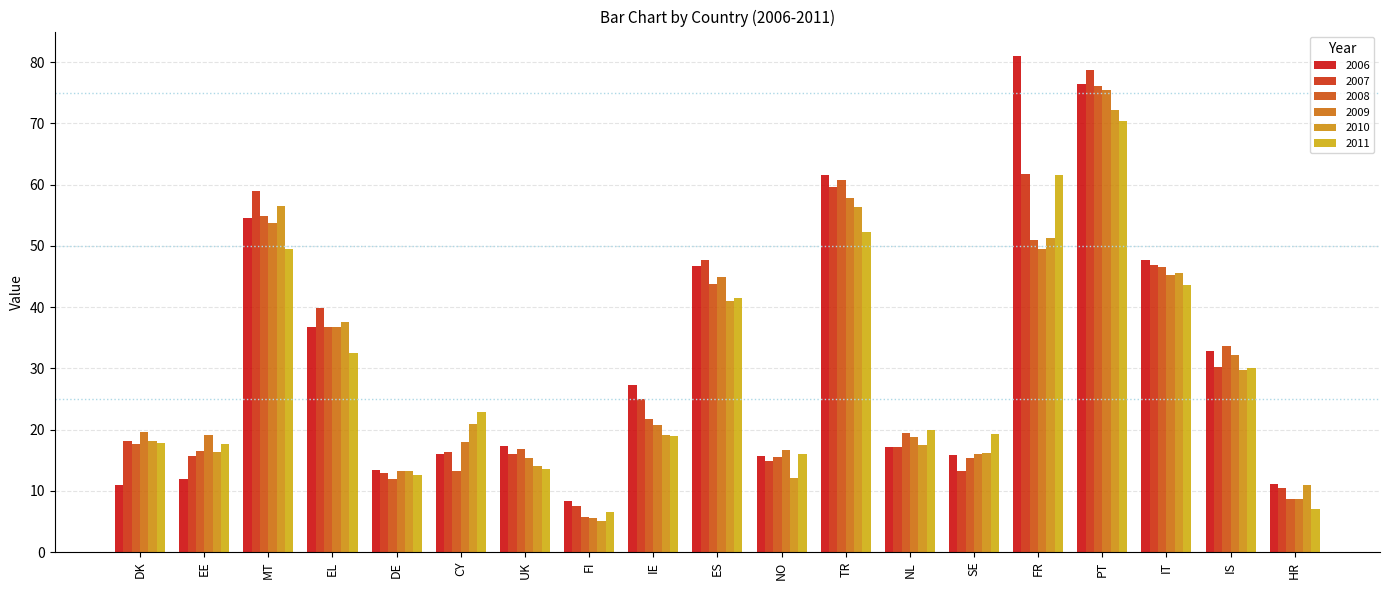

Reading right to left, transcribe all the data shown in this chart.

2006: HR=11.1	IS=32.8	IT=47.7	PT=76.4	FR=81.0	SE=15.9	NL=17.2	TR=61.6	NO=15.7	ES=46.7	IE=27.3	FI=8.3	UK=17.3	CY=16.0	DE=13.4	EL=36.8	MT=54.6	EE=12.0	DK=11.0
2007: HR=10.4	IS=30.2	IT=46.9	PT=78.7	FR=61.7	SE=13.3	NL=17.2	TR=59.7	NO=14.9	ES=47.7	IE=25.0	FI=7.5	UK=16.0	CY=16.3	DE=12.9	EL=39.8	MT=59.0	EE=15.7	DK=18.1
2008: HR=8.7	IS=33.6	IT=46.5	PT=76.2	FR=51.0	SE=15.4	NL=19.5	TR=60.8	NO=15.5	ES=43.8	IE=21.7	FI=5.8	UK=16.8	CY=13.2	DE=11.9	EL=36.8	MT=54.8	EE=16.5	DK=17.6
2009: HR=8.7	IS=32.1	IT=45.3	PT=75.5	FR=49.5	SE=16.0	NL=18.8	TR=57.8	NO=16.7	ES=44.9	IE=20.8	FI=5.6	UK=15.4	CY=18.0	DE=13.3	EL=36.7	MT=53.7	EE=19.1	DK=19.6
2010: HR=10.9	IS=29.8	IT=45.5	PT=72.2	FR=51.3	SE=16.1	NL=17.4	TR=56.4	NO=12.0	ES=41.1	IE=19.1	FI=5.1	UK=14.0	CY=20.9	DE=13.3	EL=37.5	MT=56.5	EE=16.4	DK=18.1
2011: HR=7.0	IS=30.1	IT=43.6	PT=70.4	FR=61.6	SE=19.3	NL=19.9	TR=52.3	NO=16.0	ES=41.4	IE=18.9	FI=6.6	UK=13.6	CY=22.9	DE=12.6	EL=32.5	MT=49.5	EE=17.7	DK=17.7